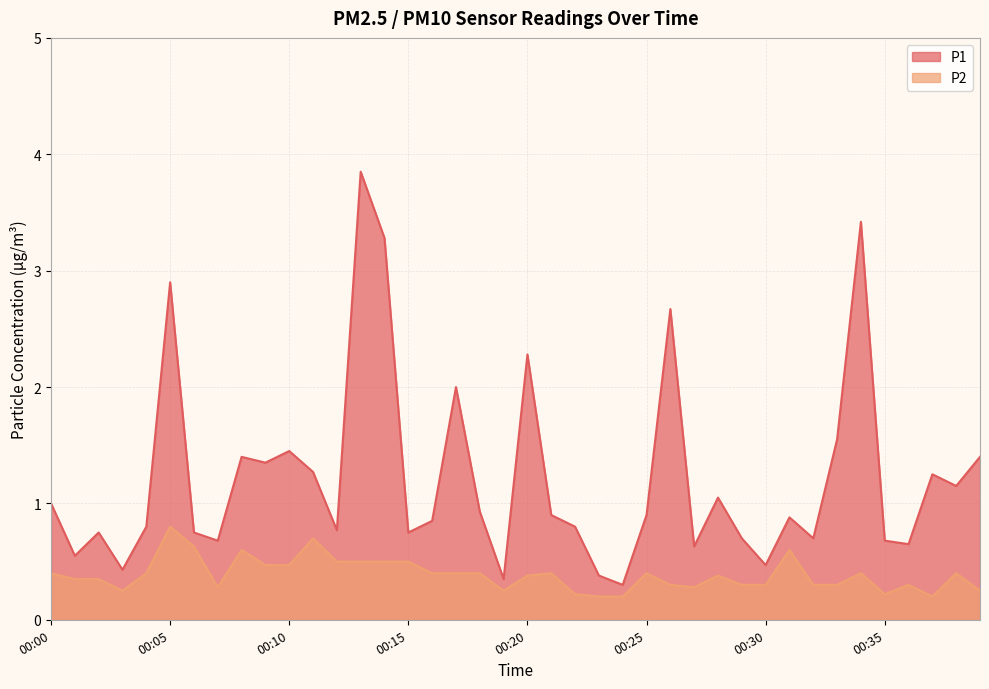

At how many categories does at least one series exceed 1?

16